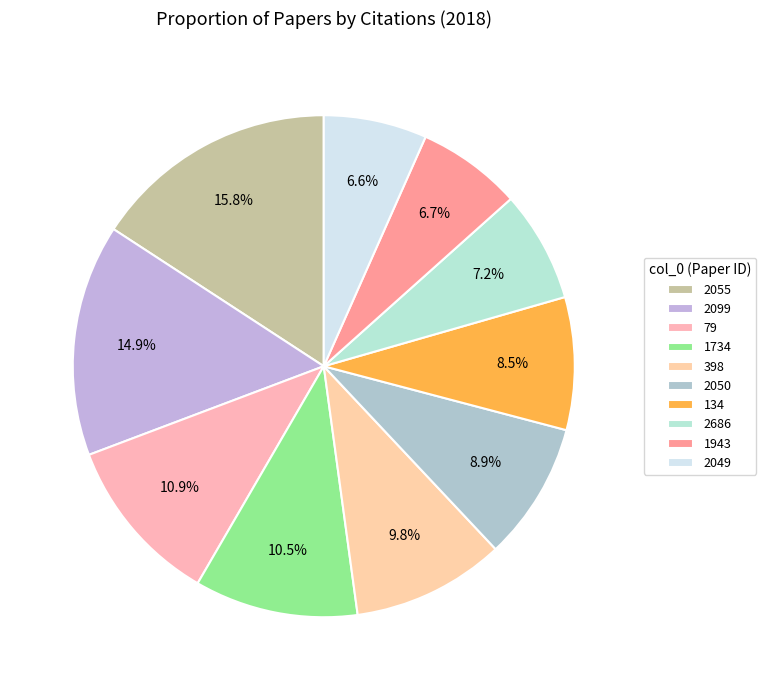

Which slice is the largest?

2055